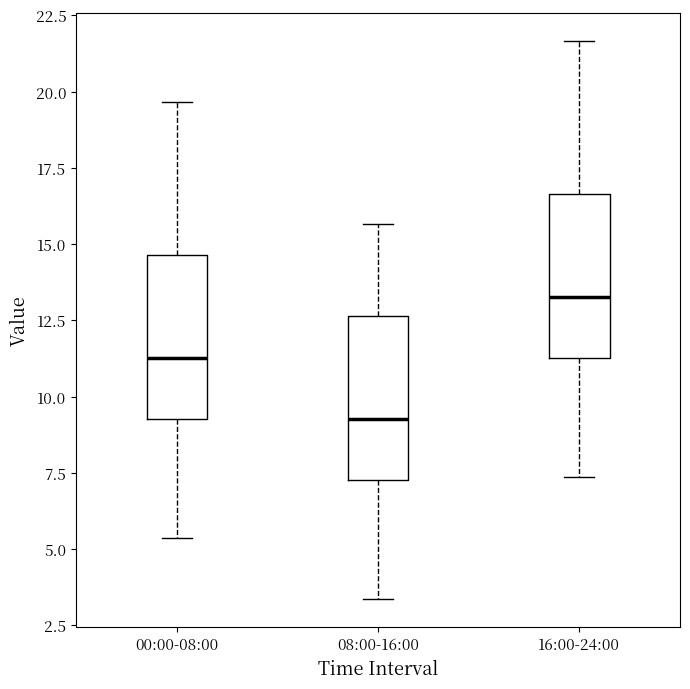

Which box's median line is the highest?

16:00-24:00